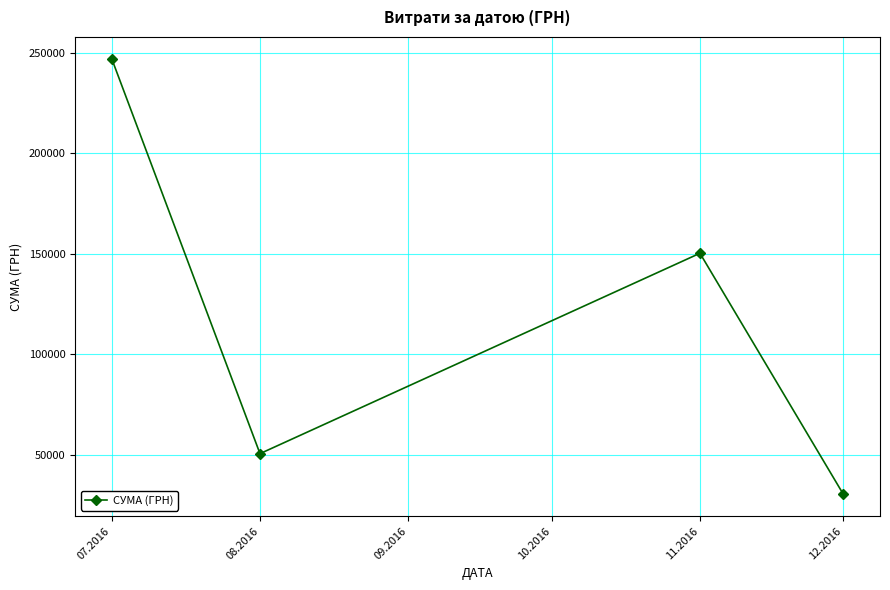

At which label does the data first exceed 150216?

07.2016